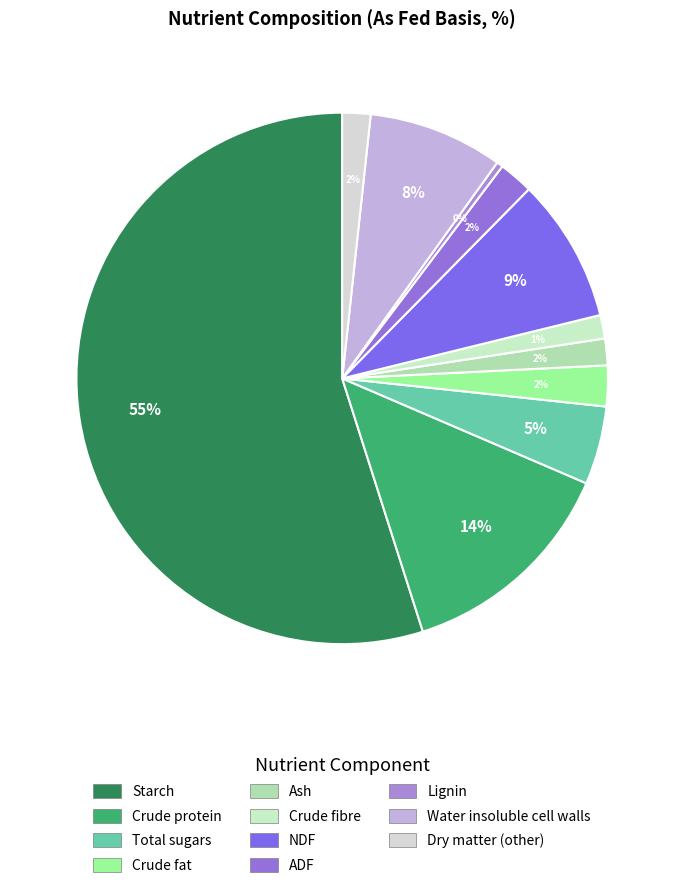

Which category has the biggest portion of the pie?

Starch